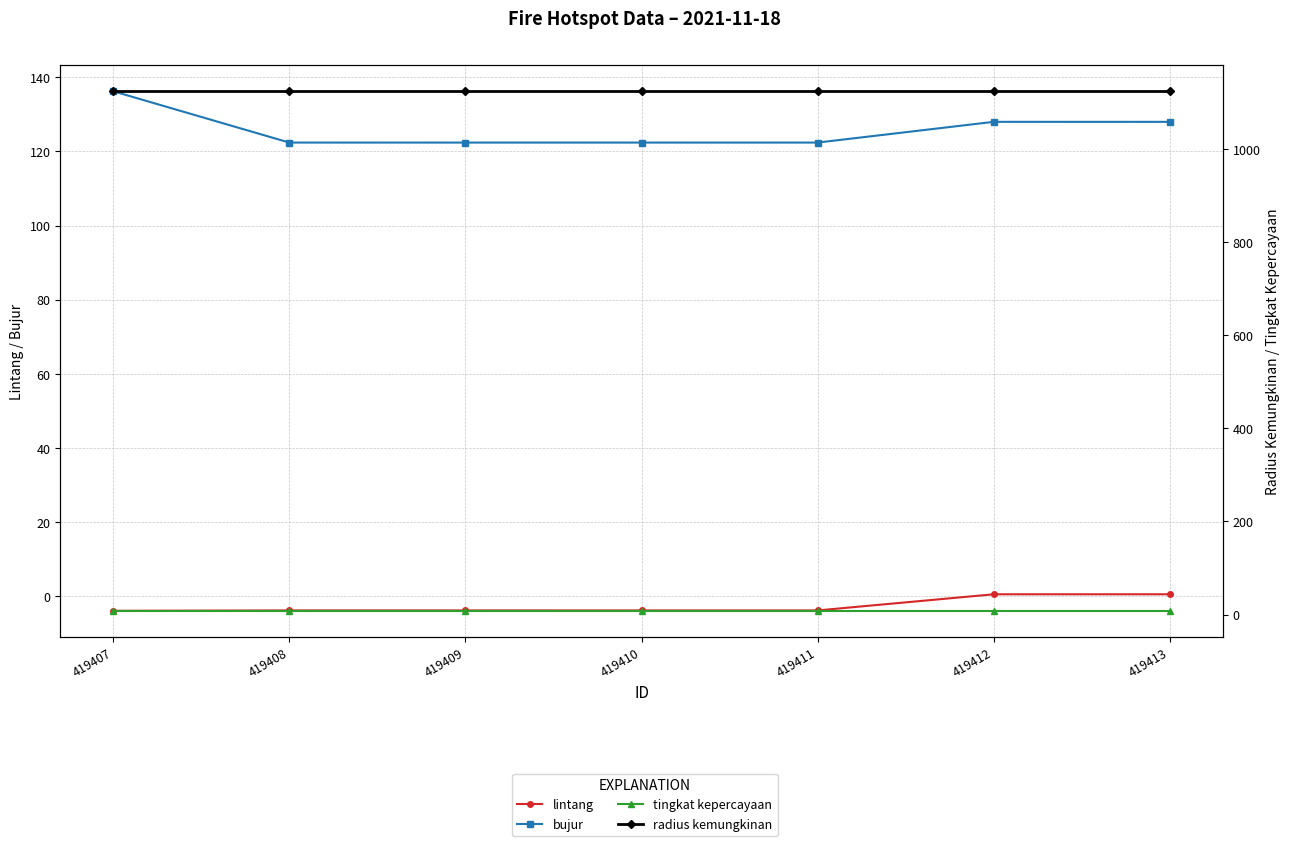

True or false: lintang and bujur cross at least once.

False